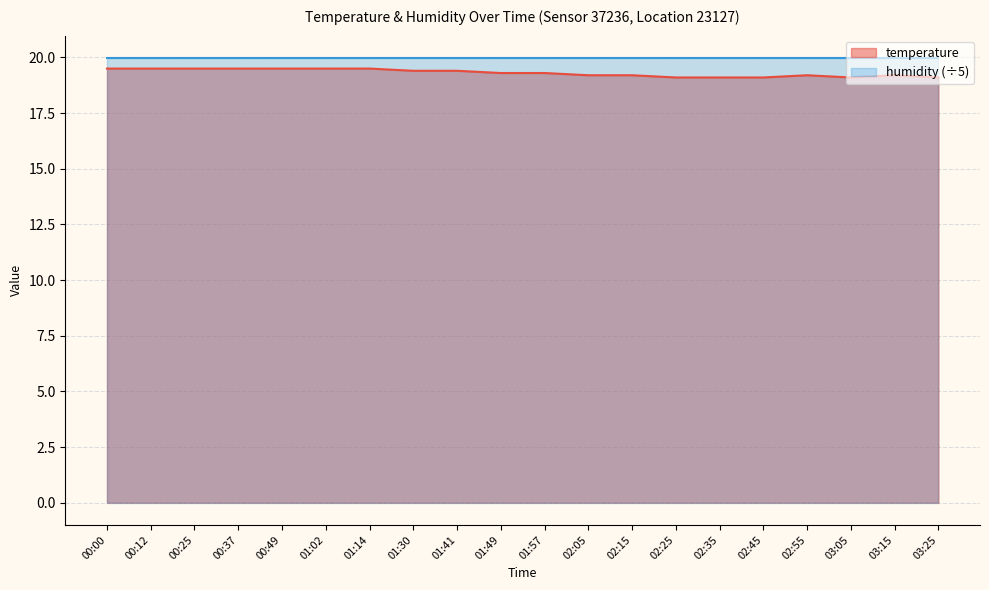

The chart shows a value of 19.3 at 01:49. True or false?

True